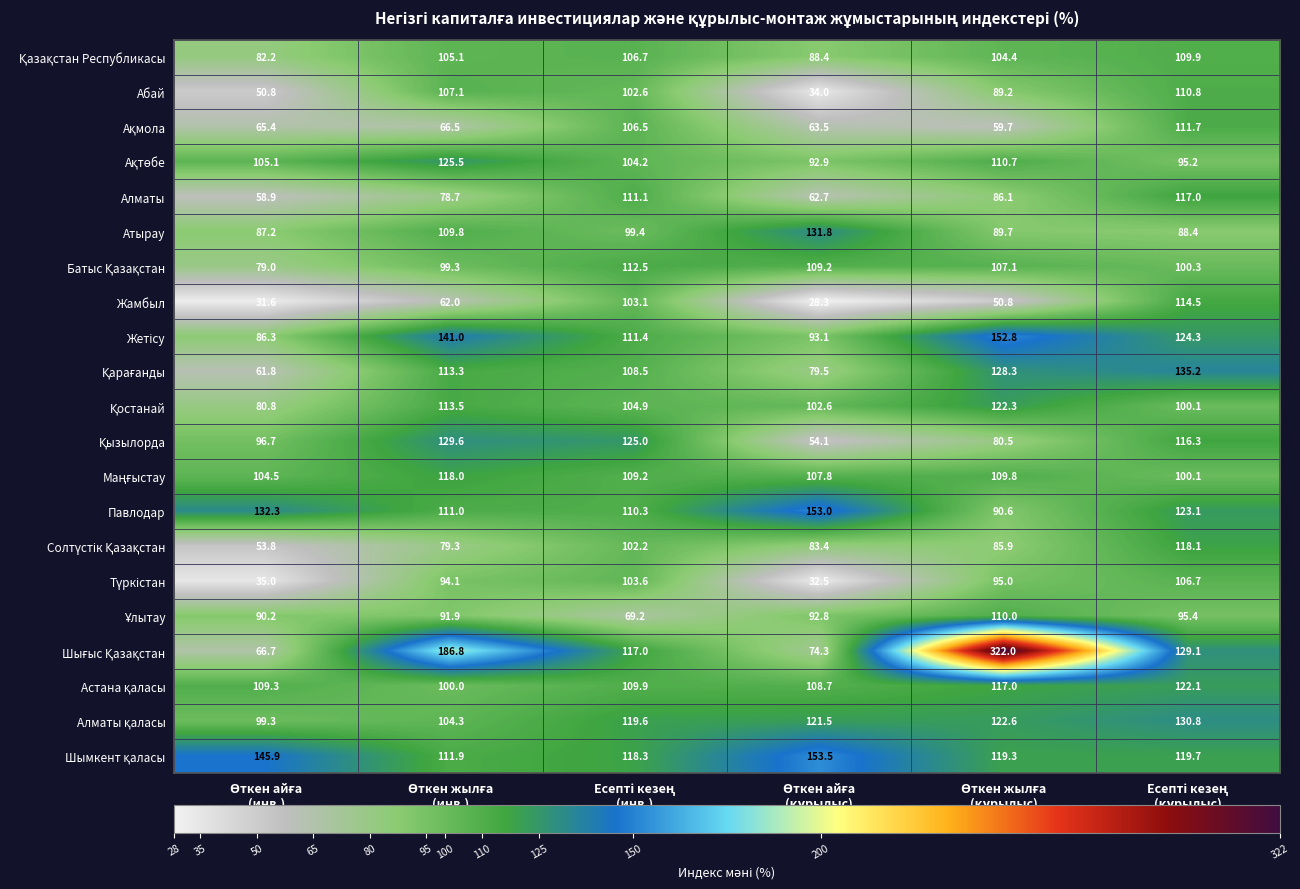

How many series are shown in this chart?

21